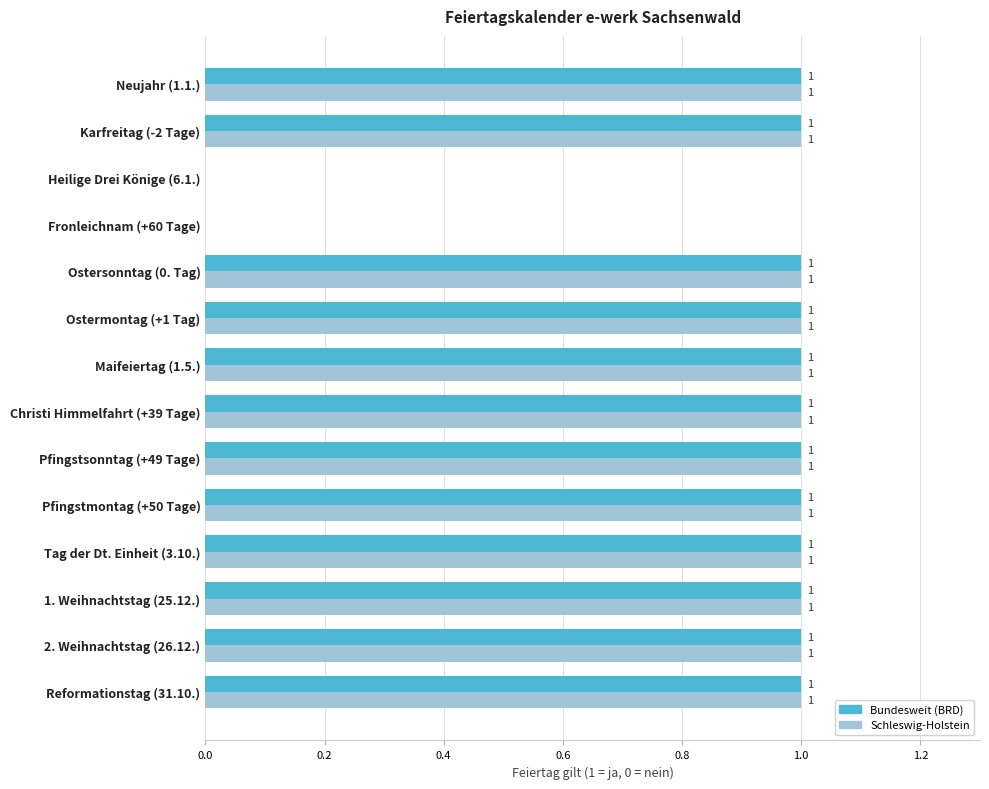

How many data points does each series have?

14